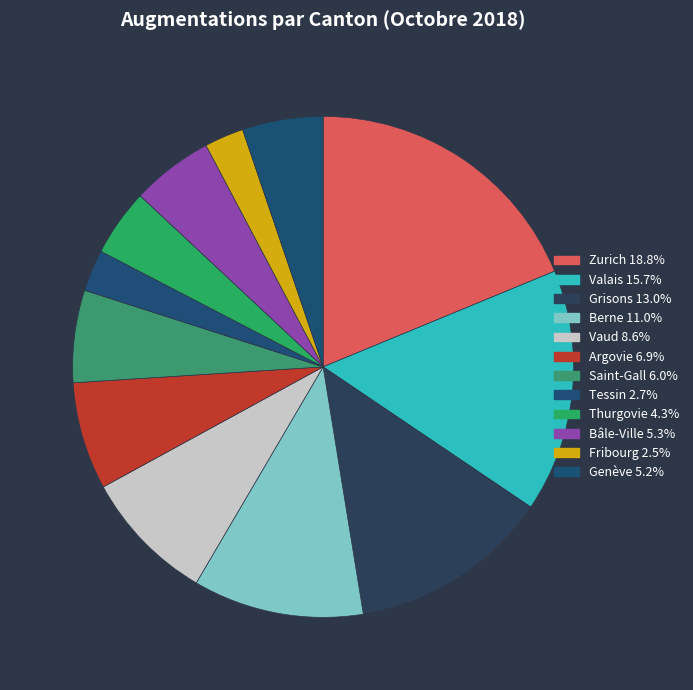

Approximately how many times larger is the value at Argovie compared to Valais?

0.4